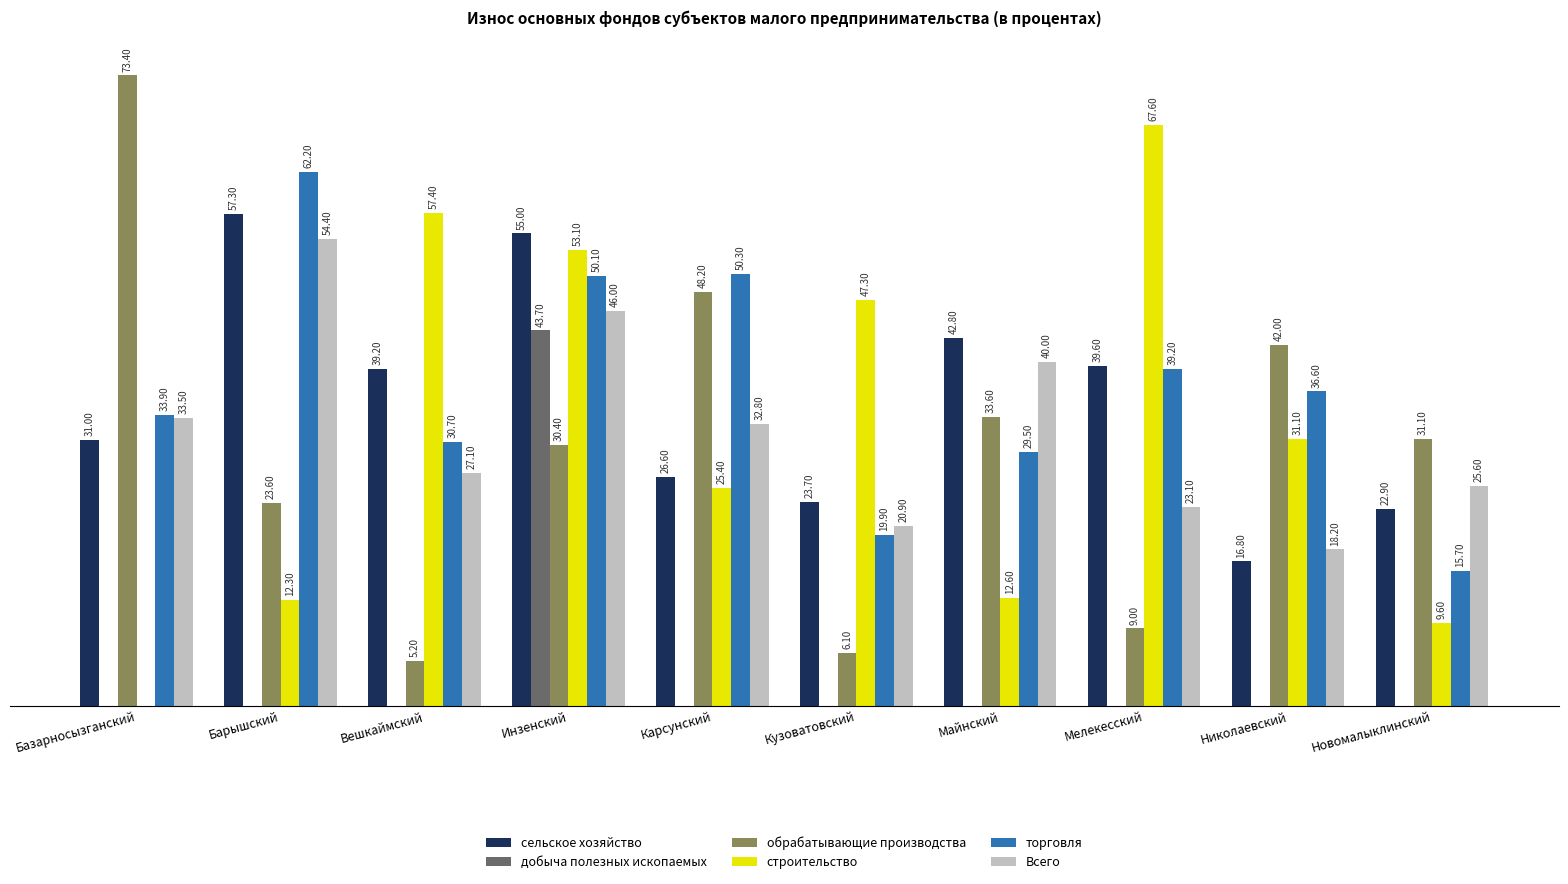

At which category is the sum across all series the highest?

Инзенский